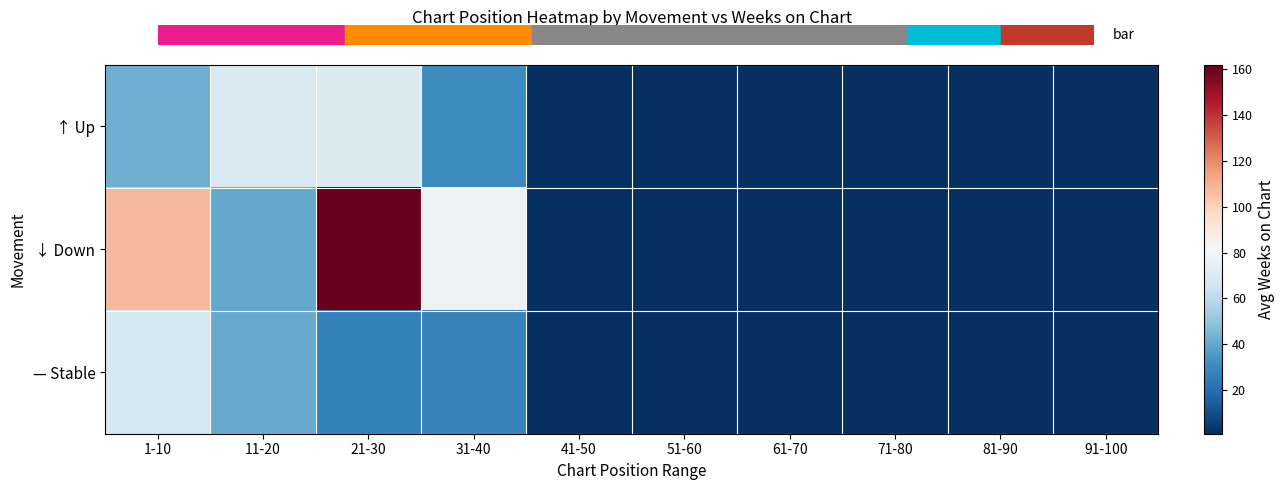

What is the minimum value shown in the chart?

1.0